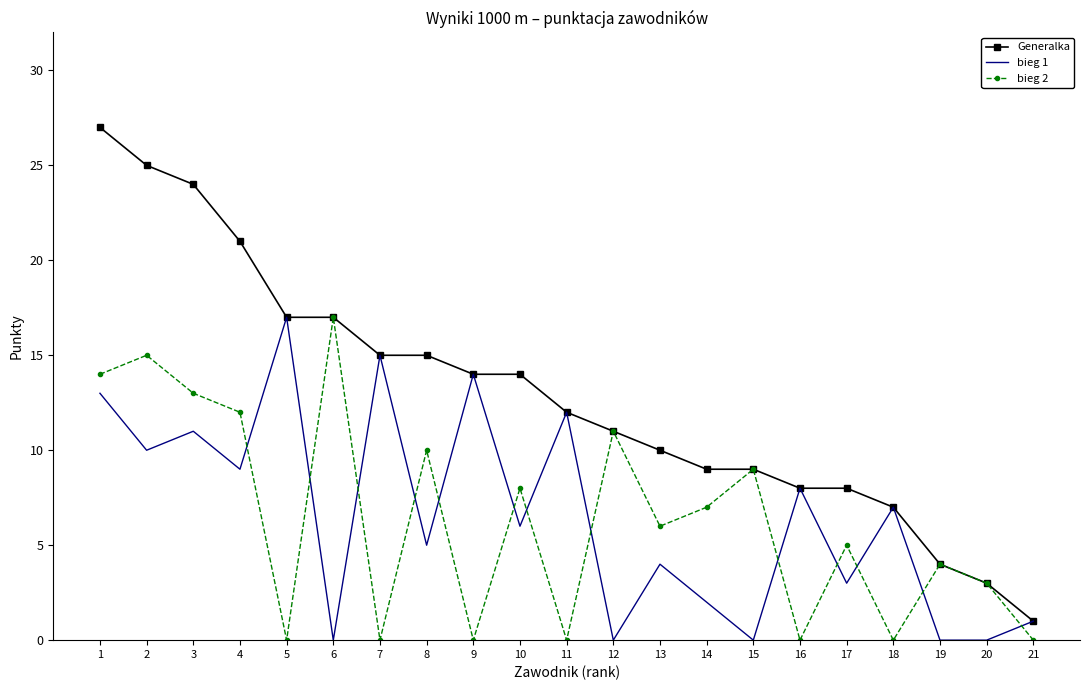

What is the difference between the maximum and minimum values in the Generalka series?

26